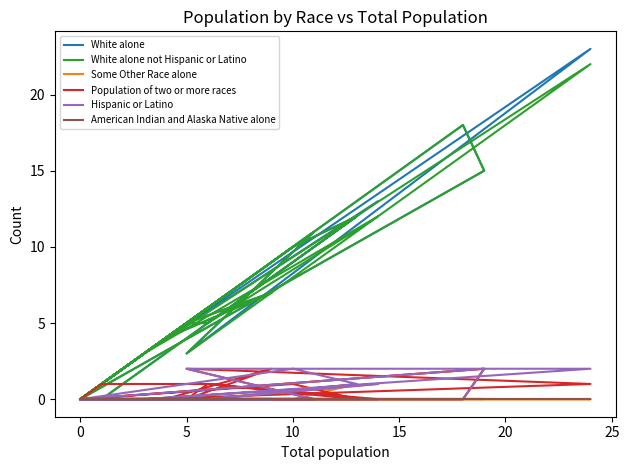

Reading left to right, transcribe all the data shown in this chart.

White alone: 0	6	3	2	1	0	0	3	5	5	0	0	6	0	0	0	0	4	7	5	1	1	1	1	7	0	18	15	0	8	11	3	23	3	13	5	12	10	0
White alone not Hispanic or Latino: 0	6	3	2	1	0	0	3	5	5	0	0	6	0	0	0	0	4	7	5	1	1	1	1	7	0	18	15	0	8	11	3	22	3	12	5	12	10	0
Some Other Race alone: 0	0	0	0	0	0	0	0	0	0	0	0	0	0	0	0	0	0	0	0	0	0	0	0	0	0	0	2	0	0	0	0	0	0	1	0	1	0	0
Population of two or more races: 0	0	0	0	0	0	0	0	0	1	1	0	0	0	0	0	0	0	2	0	0	0	0	0	0	0	0	2	0	0	0	2	1	0	0	1	0	1	0
Hispanic or Latino: 0	0	0	0	0	0	0	0	0	0	0	0	0	0	0	0	0	0	0	0	0	0	0	0	0	0	0	2	0	0	0	2	2	0	1	0	1	2	0
American Indian and Alaska Native alone: 0	0	0	0	0	0	0	0	0	0	0	0	0	0	0	0	0	0	0	0	0	0	0	0	0	0	0	0	0	0	0	0	0	0	0	0	0	0	0